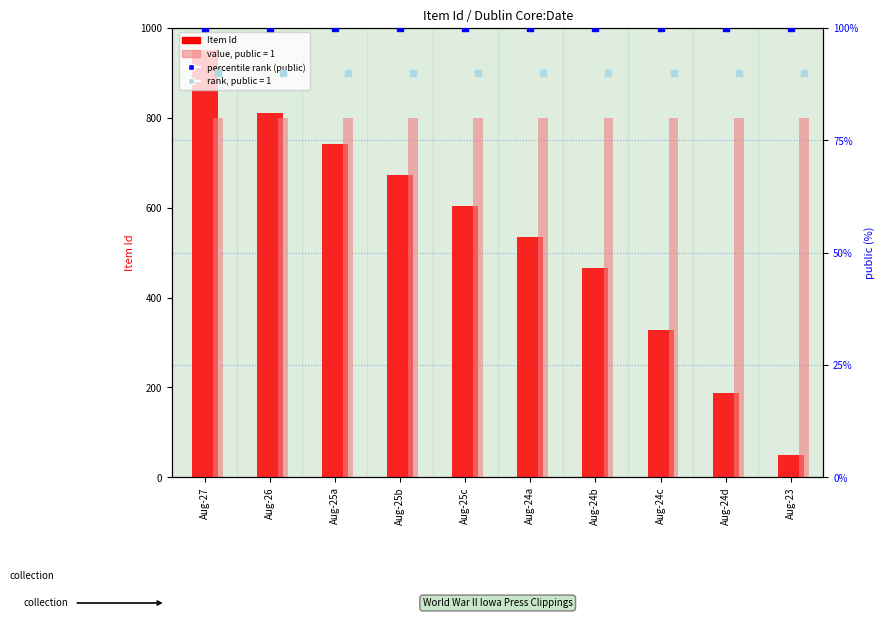

At how many categories does at least one series exceed 369?

7